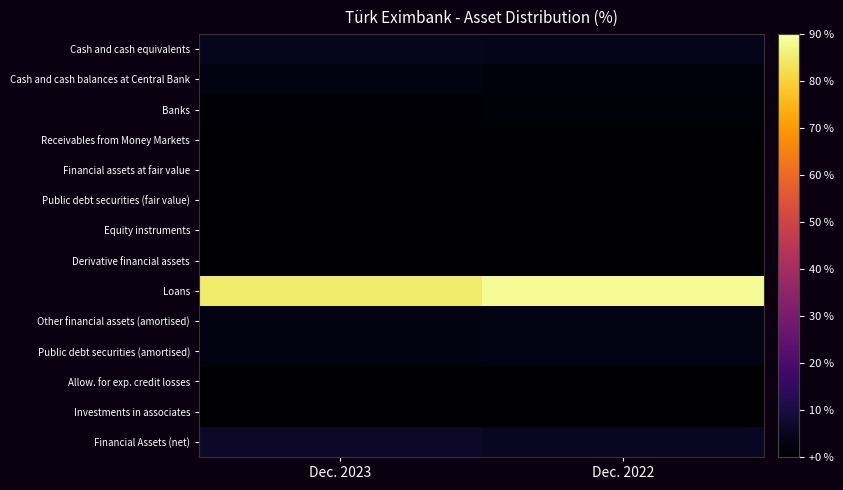

Count the number of categories in the chart.

2